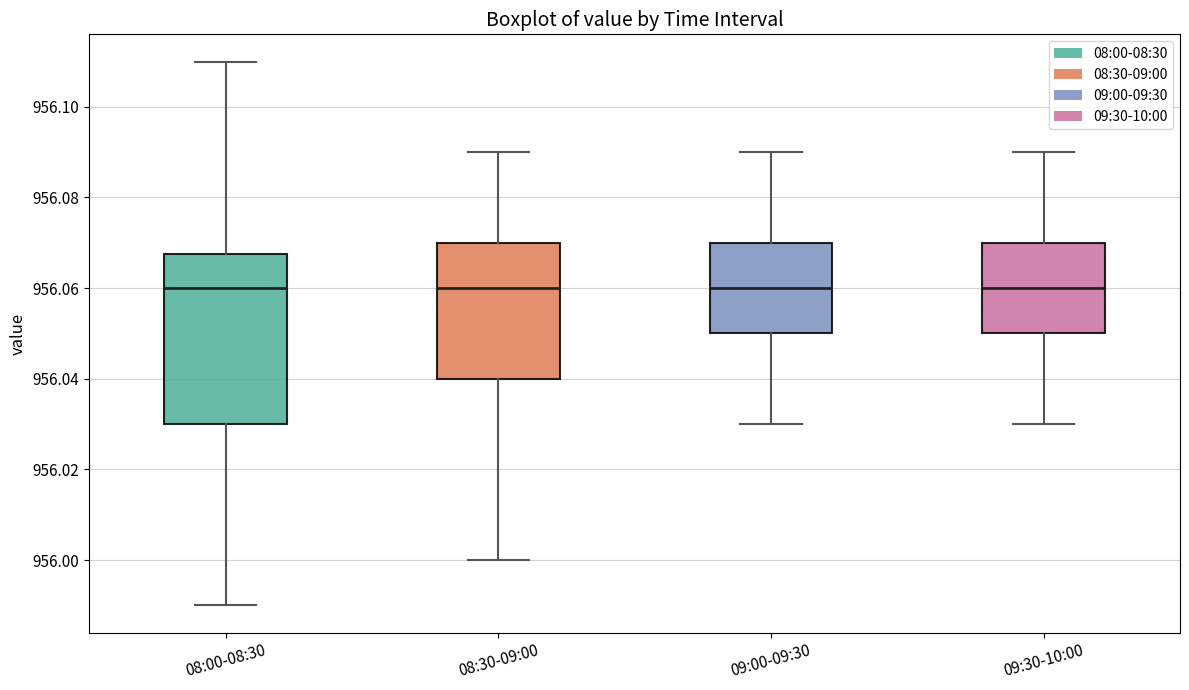

Where is the lower edge of the box for 09:00-09:30 on the y-axis? The values are not printed on the chart, so give them approximately, as read against the axis.

956.050